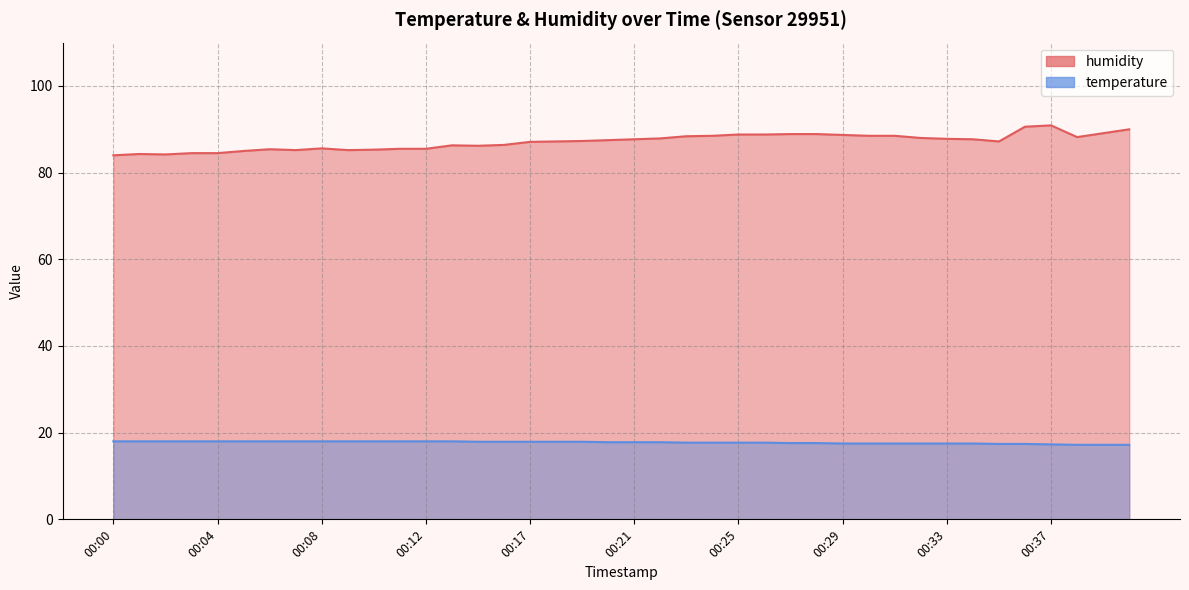

Rank the categories by temperature value from highest to lowest.

00:00, 00:01, 00:02, 00:03, 00:04, 00:05, 00:06, 00:07, 00:08, 00:09, 00:10, 00:11, 00:12, 00:13, 00:14, 00:16, 00:17, 00:18, 00:19, 00:20, 00:21, 00:22, 00:23, 00:24, 00:25, 00:26, 00:27, 00:28, 00:29, 00:30, 00:31, 00:32, 00:33, 00:34, 00:35, 00:36, 00:37, 00:39, 00:40, 00:41